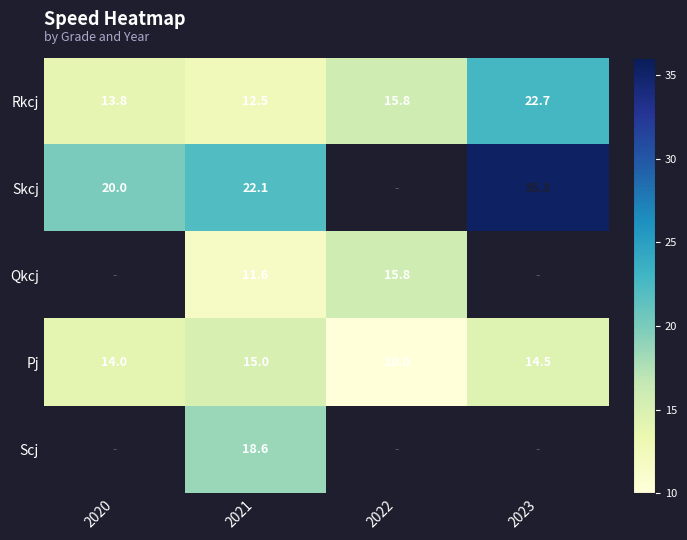

Is the value of Skcj at 2021 greater than the value of Rkcj at 2020?

Yes